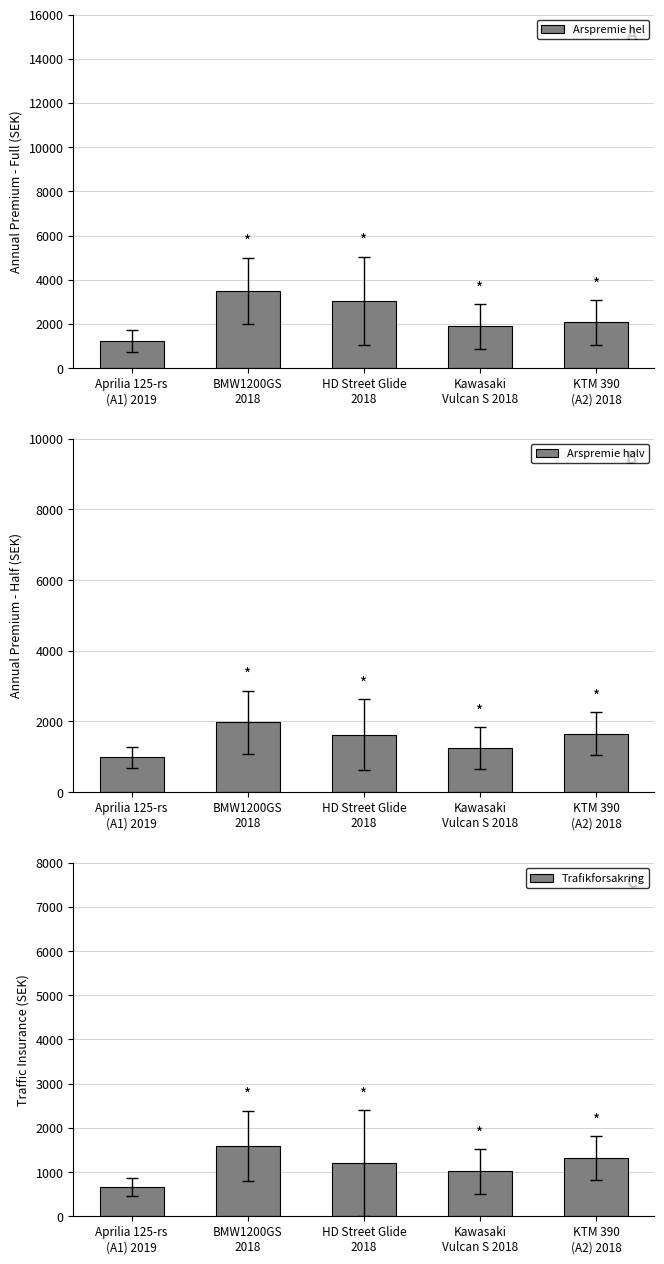

Reading right to left, extract all data points from this chart.

Arspremie hel: KTM 390
(A2) 2018=2066	Kawasaki
Vulcan S 2018=1885	HD Street Glide
2018=3050	BMW1200GS
2018=3501	Aprilia 125-rs
(A1) 2019=1210
Arspremie halv: KTM 390
(A2) 2018=1658	Kawasaki
Vulcan S 2018=1245	HD Street Glide
2018=1630	BMW1200GS
2018=1975	Aprilia 125-rs
(A1) 2019=992
Trafikforsakring: KTM 390
(A2) 2018=1310	Kawasaki
Vulcan S 2018=1015	HD Street Glide
2018=1203	BMW1200GS
2018=1589	Aprilia 125-rs
(A1) 2019=665